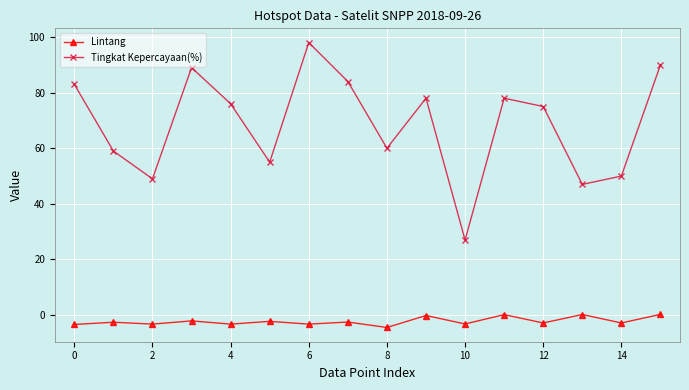

Rank the series by their average value, from lowest to highest.

Lintang, Tingkat Kepercayaan(%)